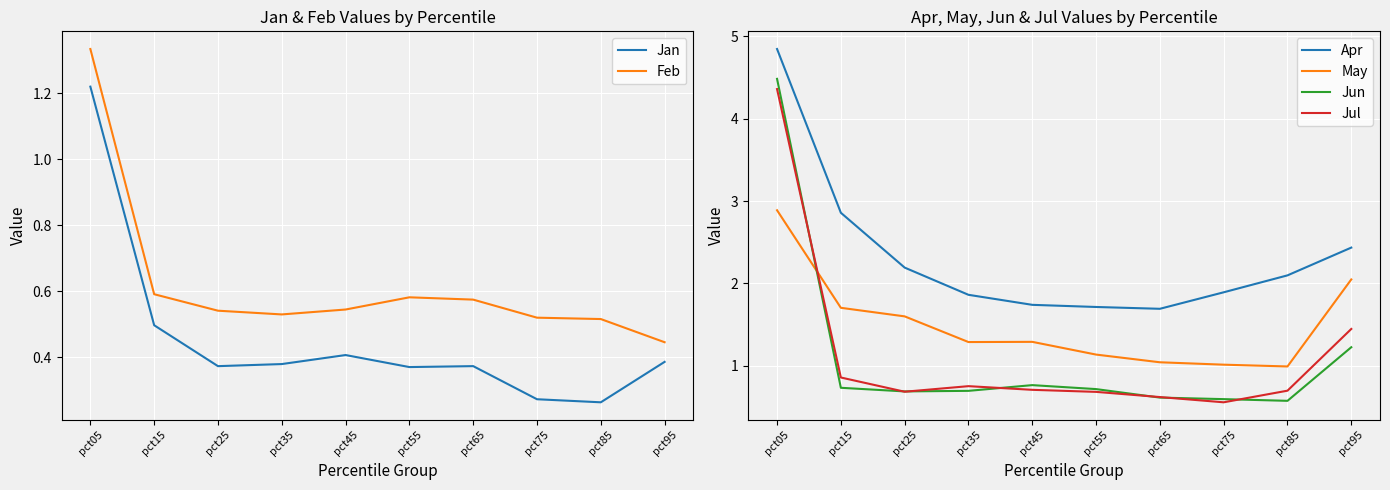

In Jul, how many points are higher than both neighbors (excluding endpoints)?

1